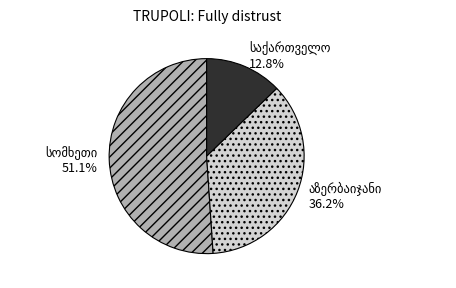

To the nearest percent, what portion does აზერბაიჯანი represent?

36%